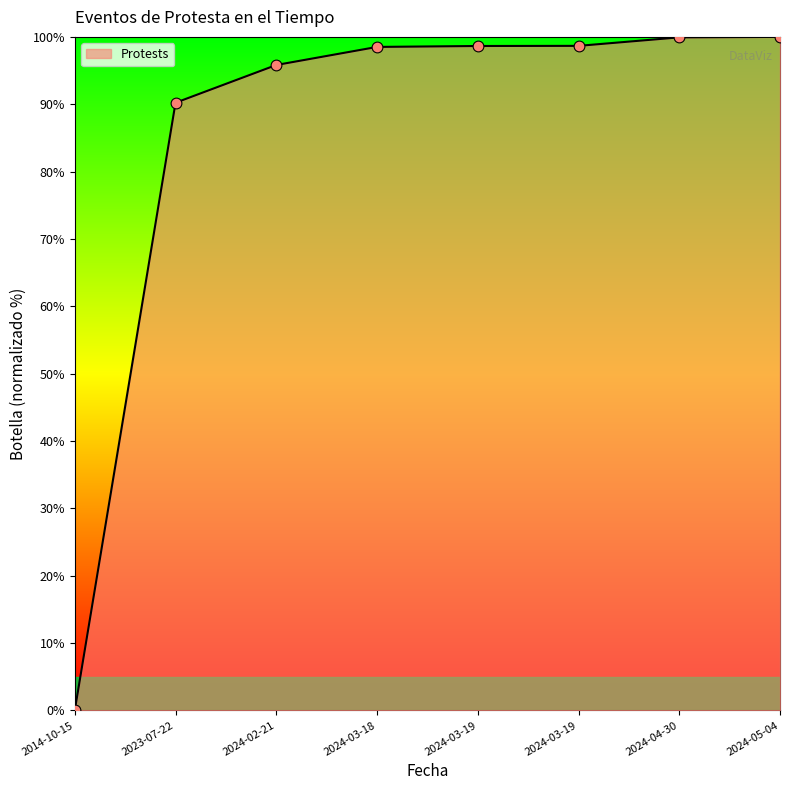

What is the change in value from 2023-07-22 to 2024-02-21?

+5.6